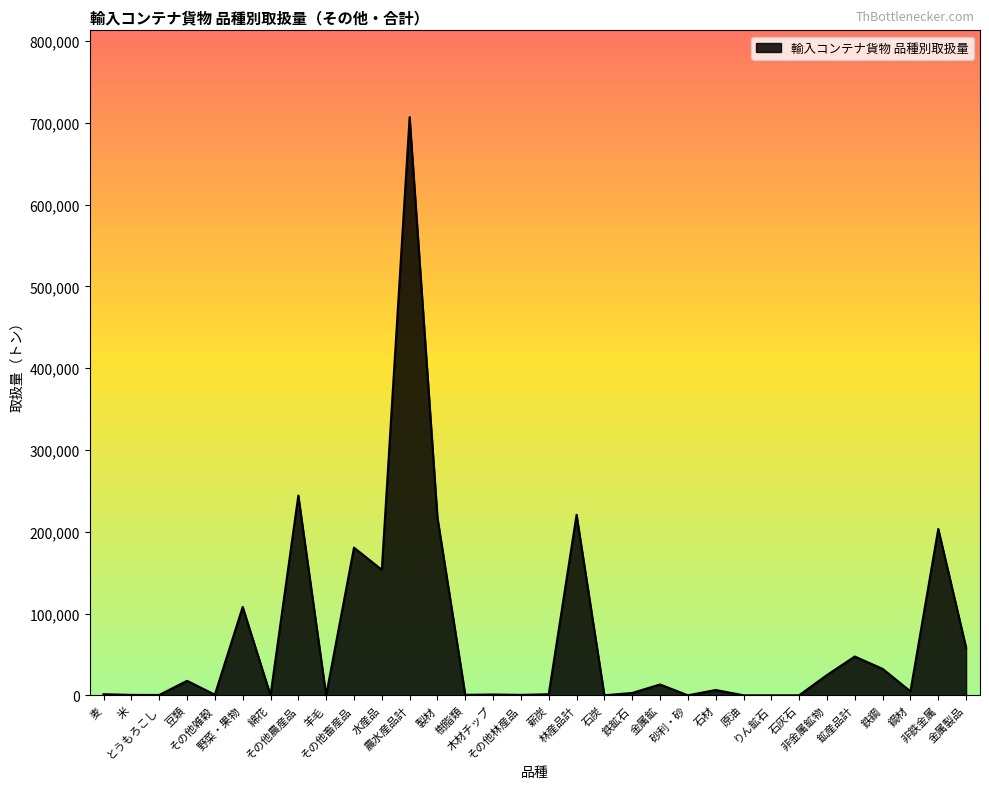

What is the maximum value shown in the chart?

707222